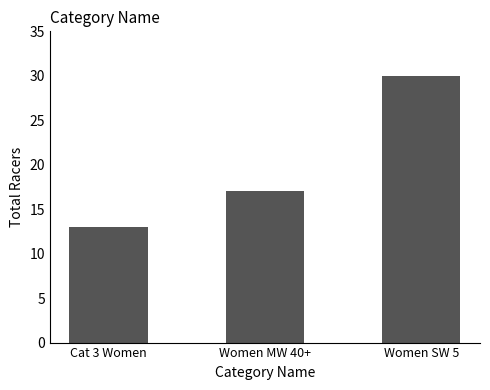

How many data points are less than 17?

1